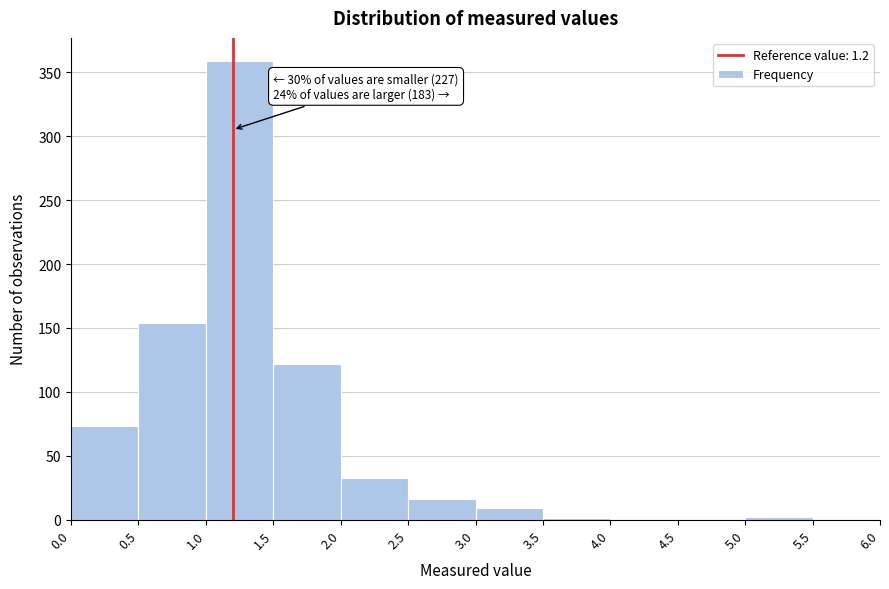

Over which range of the x-axis is the bar tallest?

1.0 to 1.5